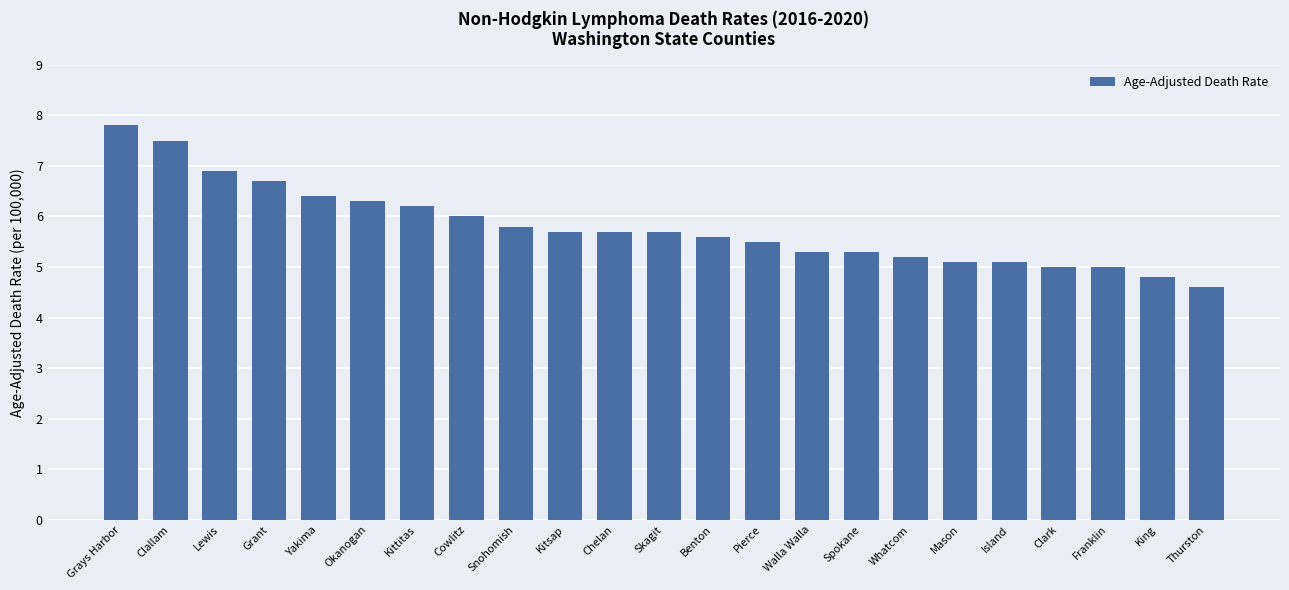

True or false: the data shows 1.8 at Franklin.

False